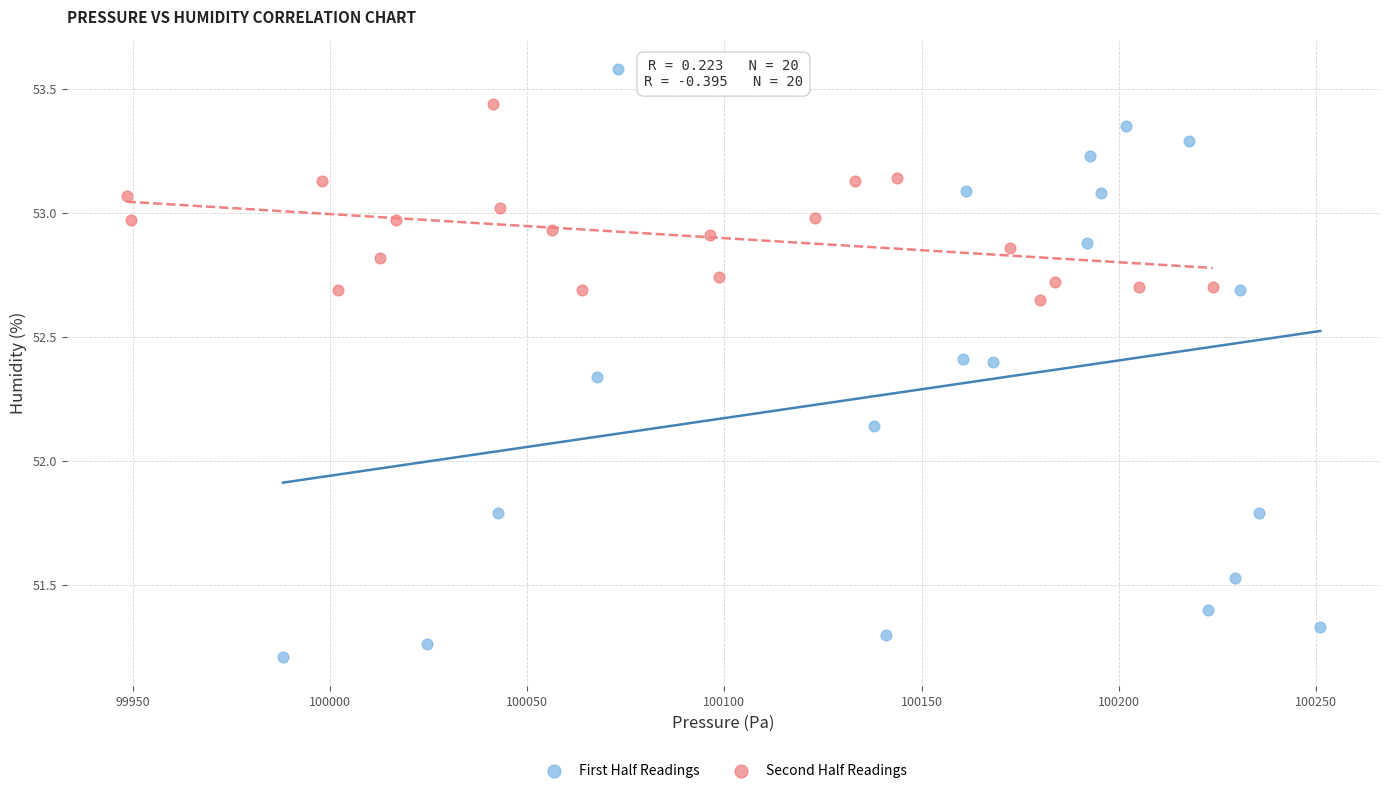

Which series has the widest spread of Y values?

First Half Readings